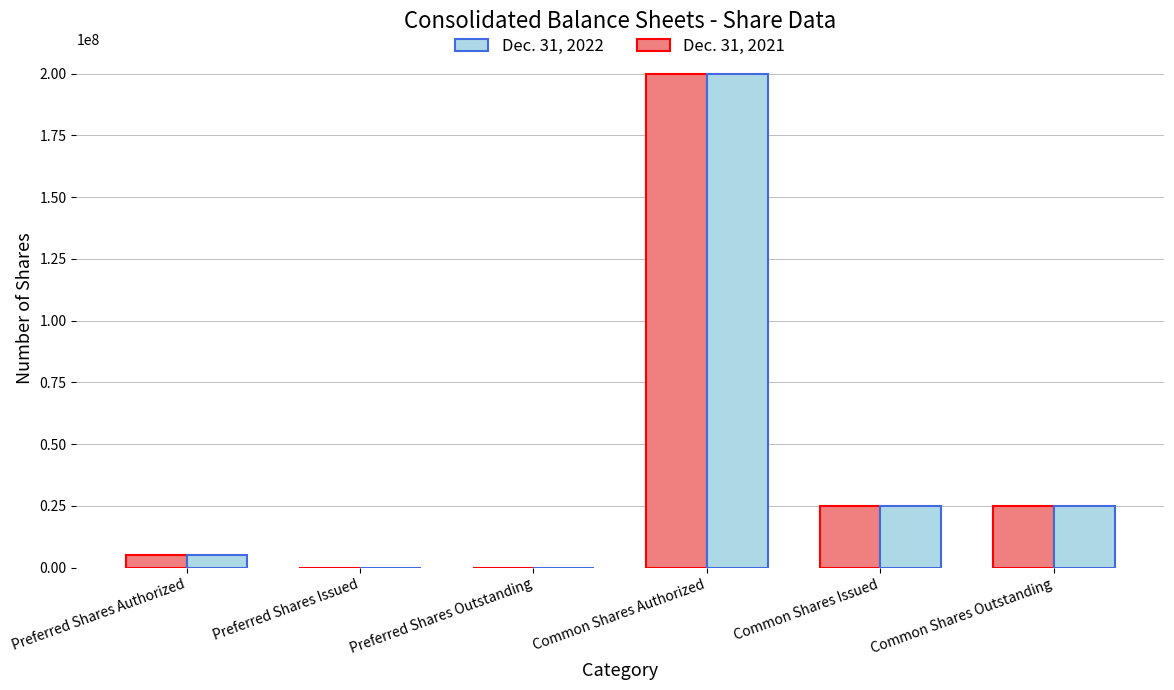

What is the total value across all series at Common Shares Issued?

49929022